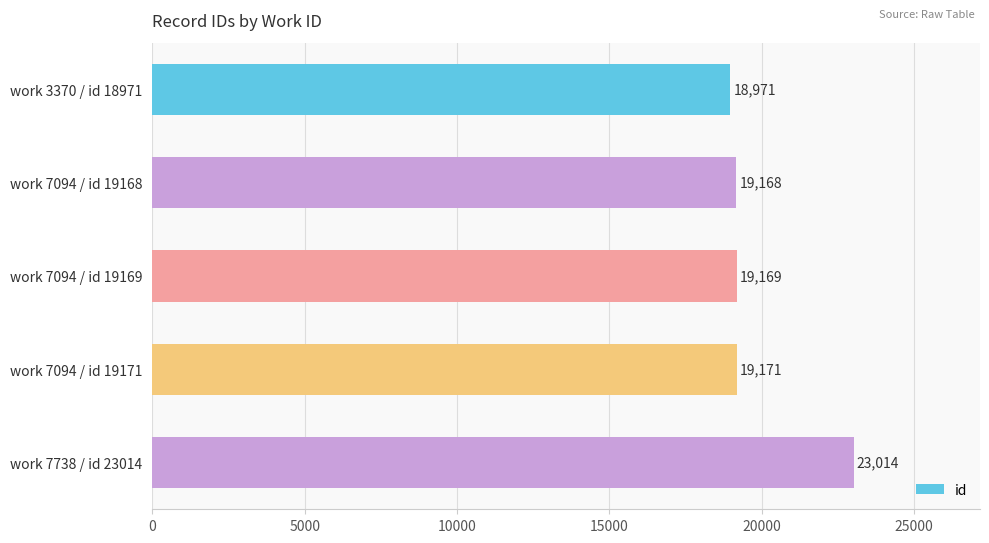

At which label is the value closest to 20992?

work 7094 / id 19171